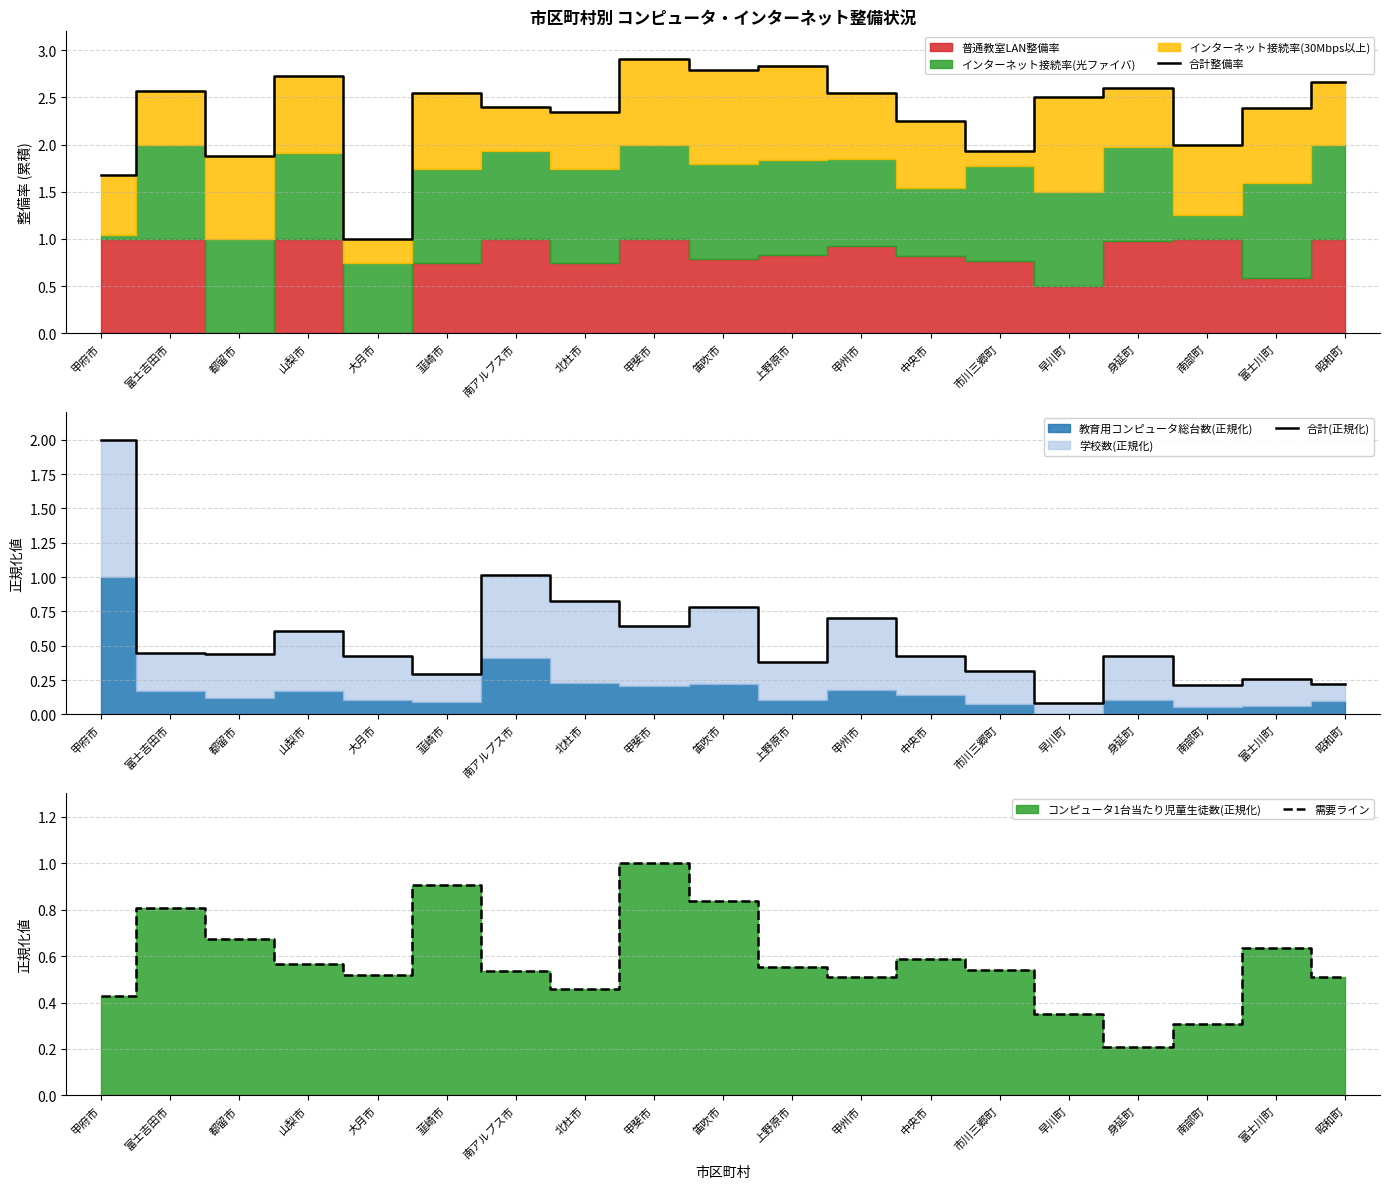

What is the sum of all 合計整備率 values?

44.6